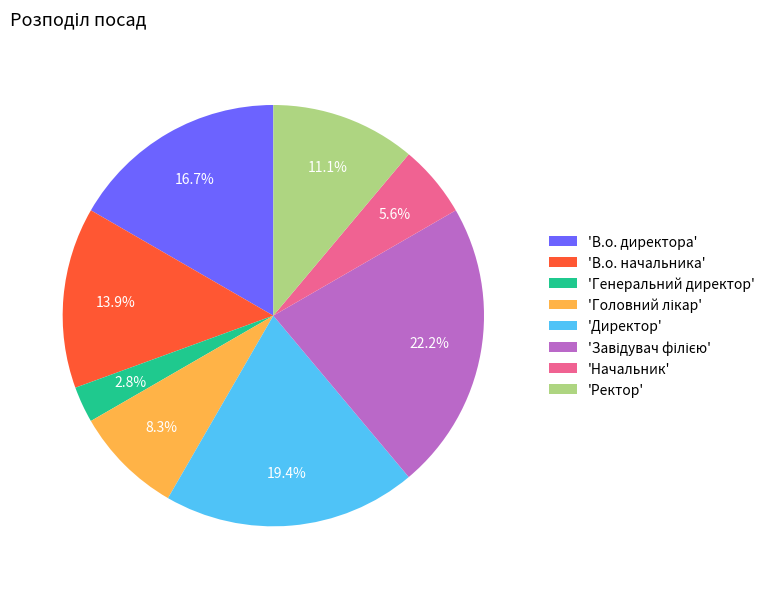

How many segments does this pie chart have?

8